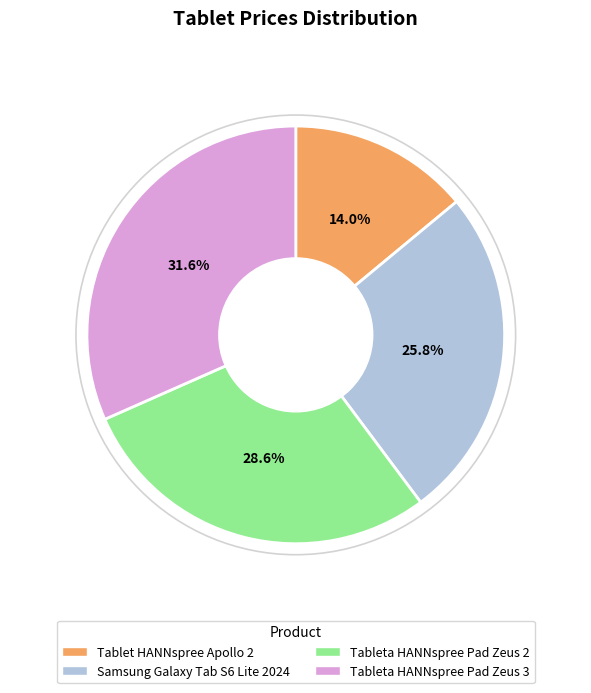

Rank the categories by value from lowest to highest.

Tablet HANNspree Apollo 2, Samsung Galaxy Tab S6 Lite 2024, Tableta HANNspree Pad Zeus 2, Tableta HANNspree Pad Zeus 3